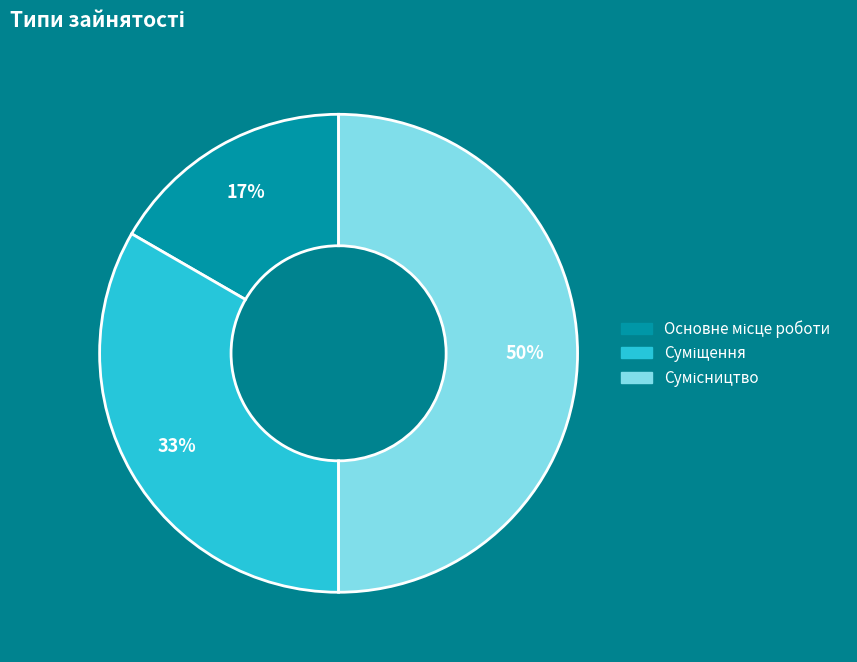

To the nearest percent, what is the average slice percentage?

33%